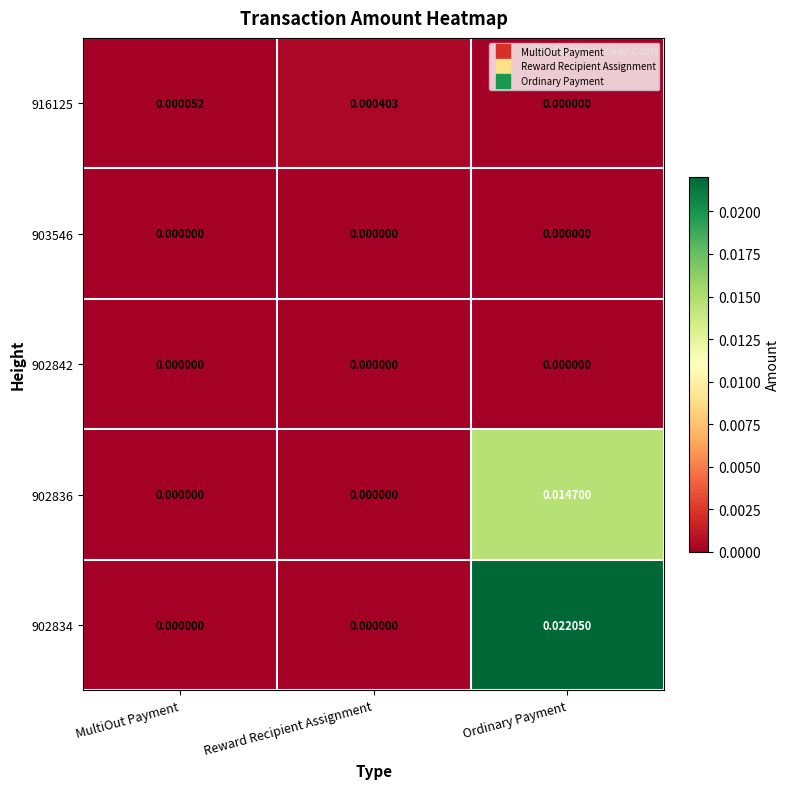

Which category has the highest value across all series?

Ordinary Payment